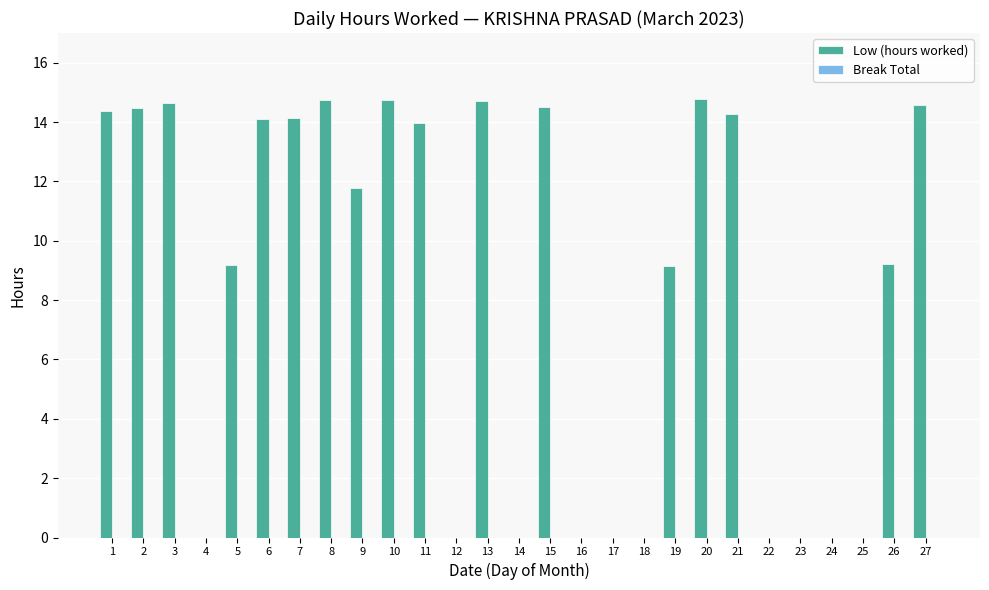

True or false: the data shows 0.0 at 23.

True